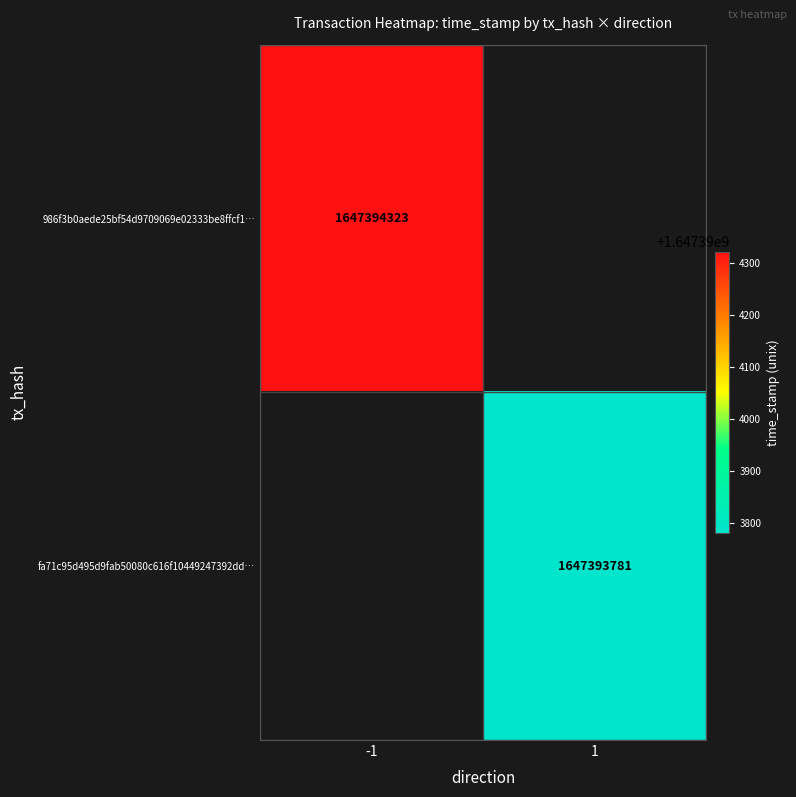

Rank the series by their average value, from highest to lowest.

986f3b0aede25bf54d9709069e02333be8ffcf1, fa71c95d495d9fab50080c616f10449247392dd